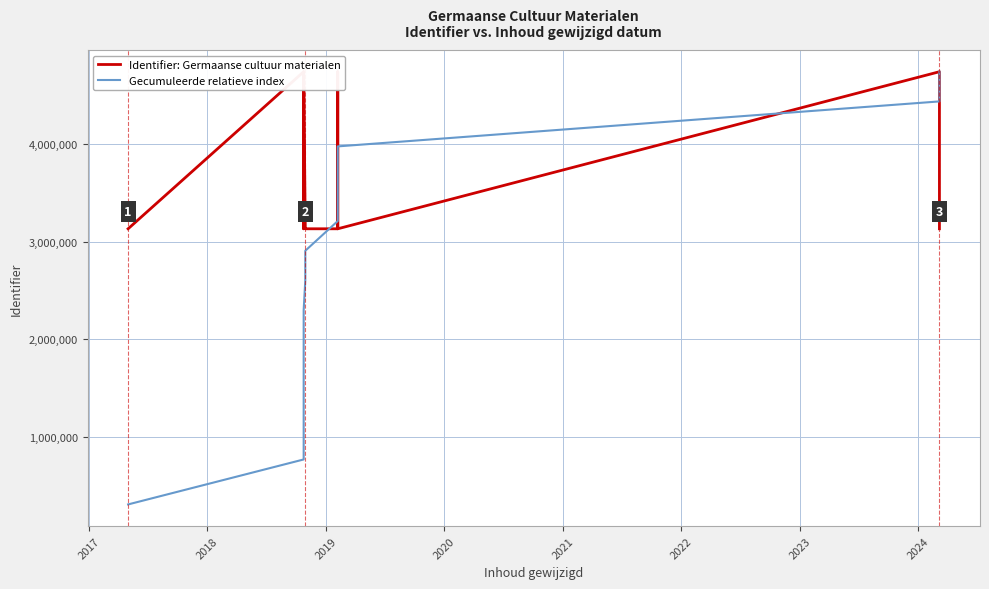

List the series in order of their overall mean, highest first.

Identifier: Germaanse cultuur materialen, Gecumuleerde relatieve index